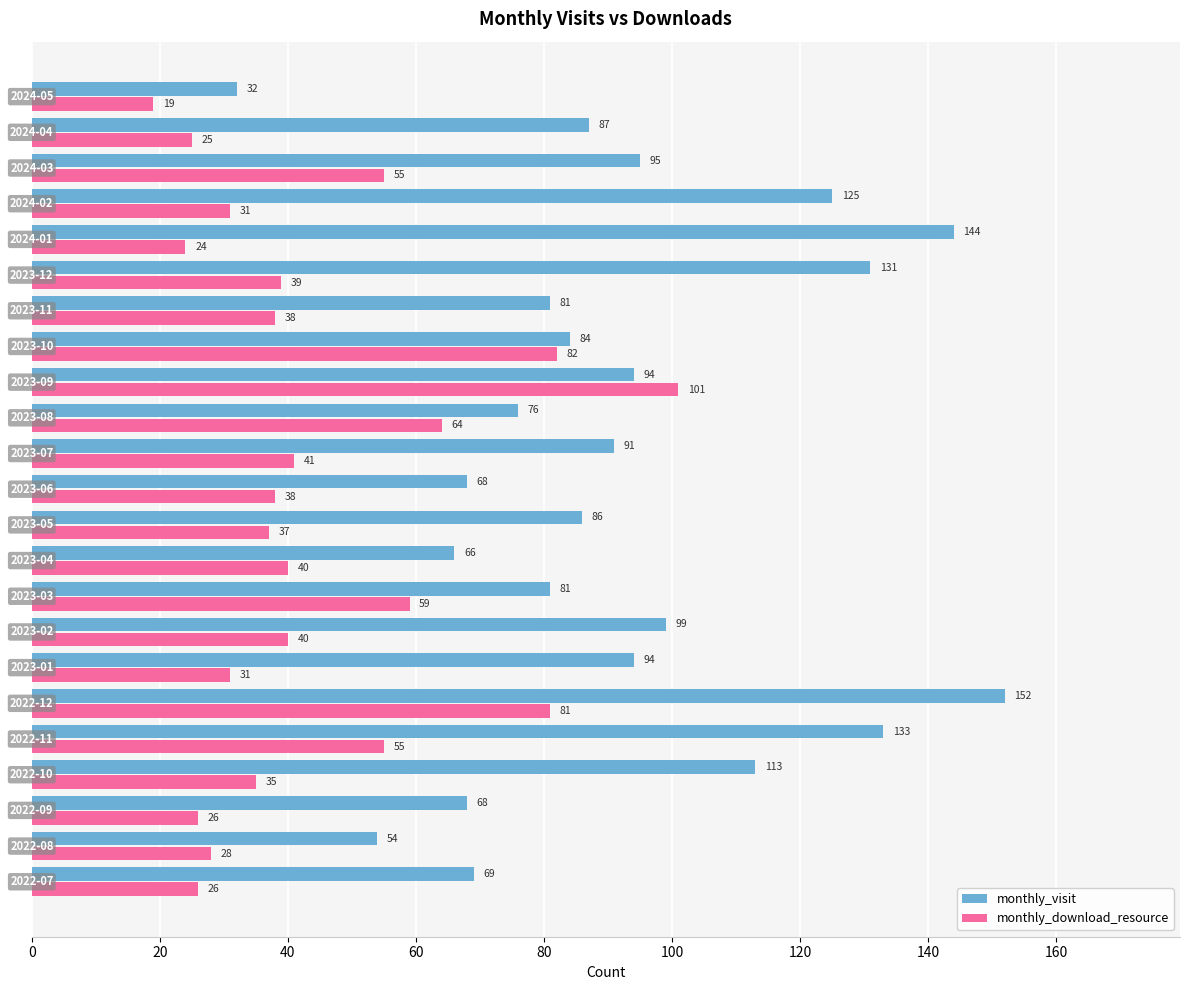

Which series has the largest total across all categories?

monthly_visit